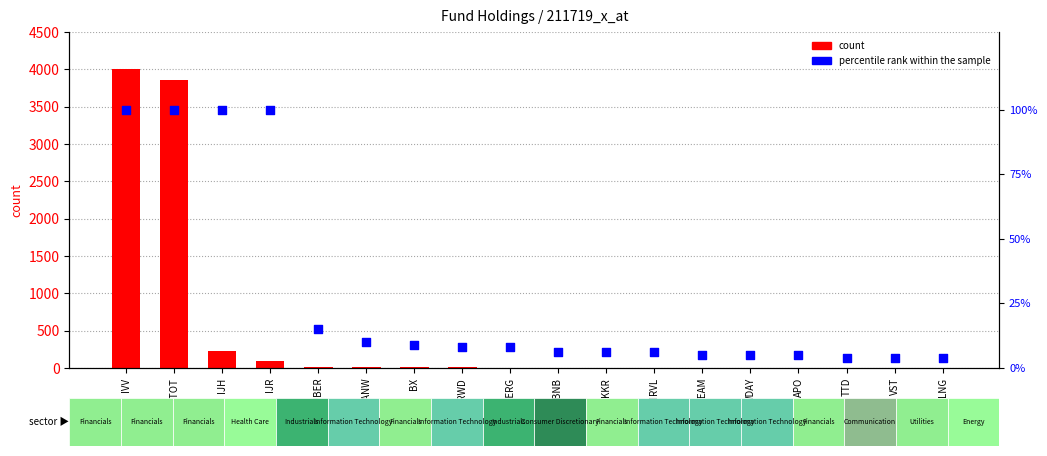

Which series reaches the maximum Y coordinate?

count